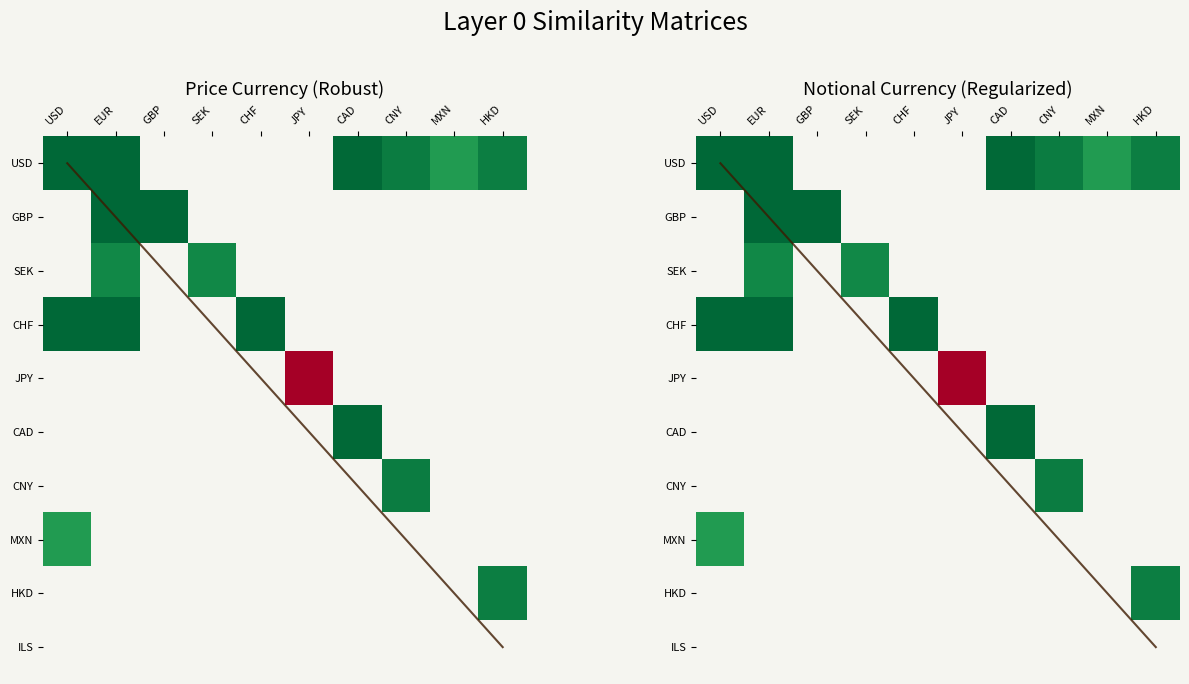

Rank the series at HKD from highest to lowest value.

USD, GBP, SEK, CHF, JPY, CAD, CNY, MXN, HKD, ILS